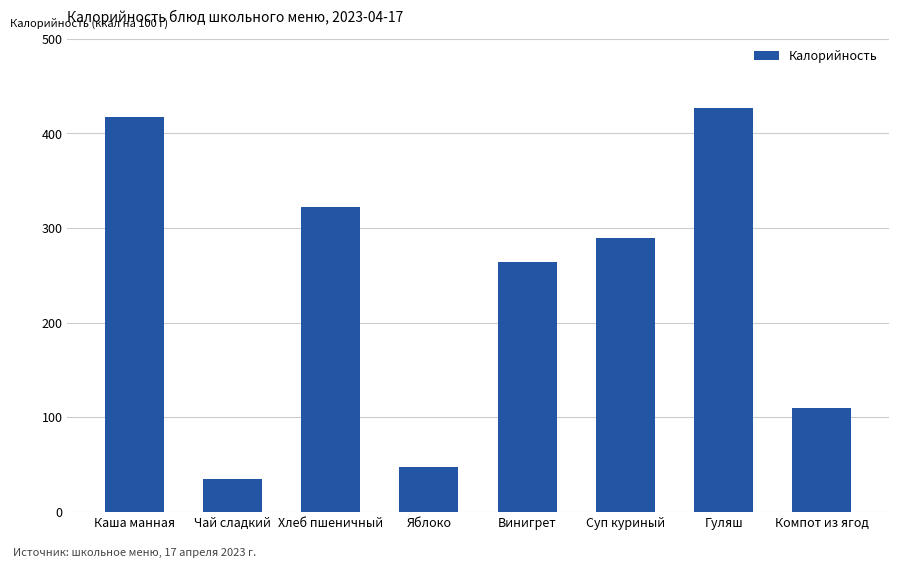

What position from the left is Каша манная?

1